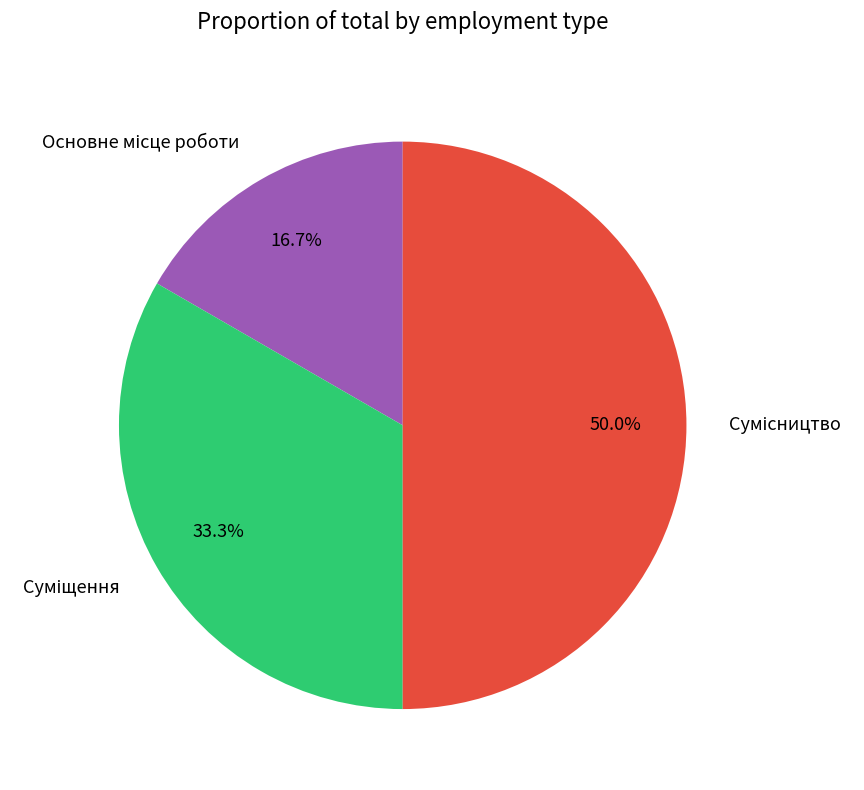

How many slices are in this pie chart?

3